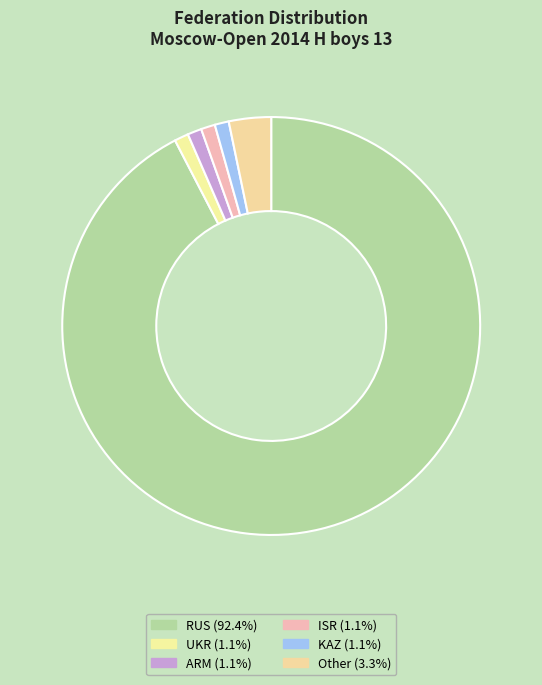

The UKR slice represents 11% of the pie. True or false?

False